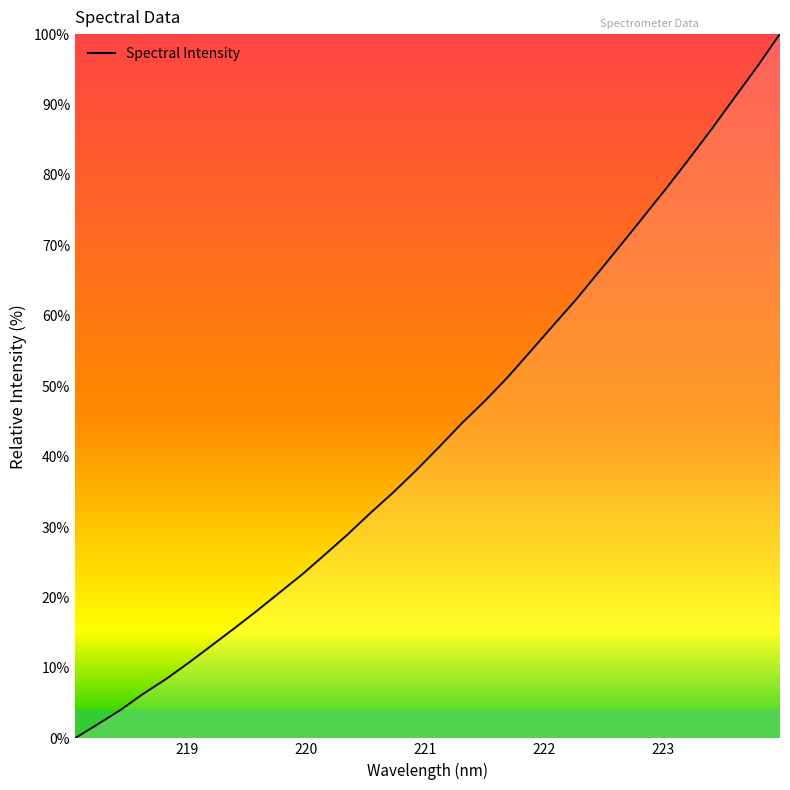

How many distinct data groups are displayed?

1